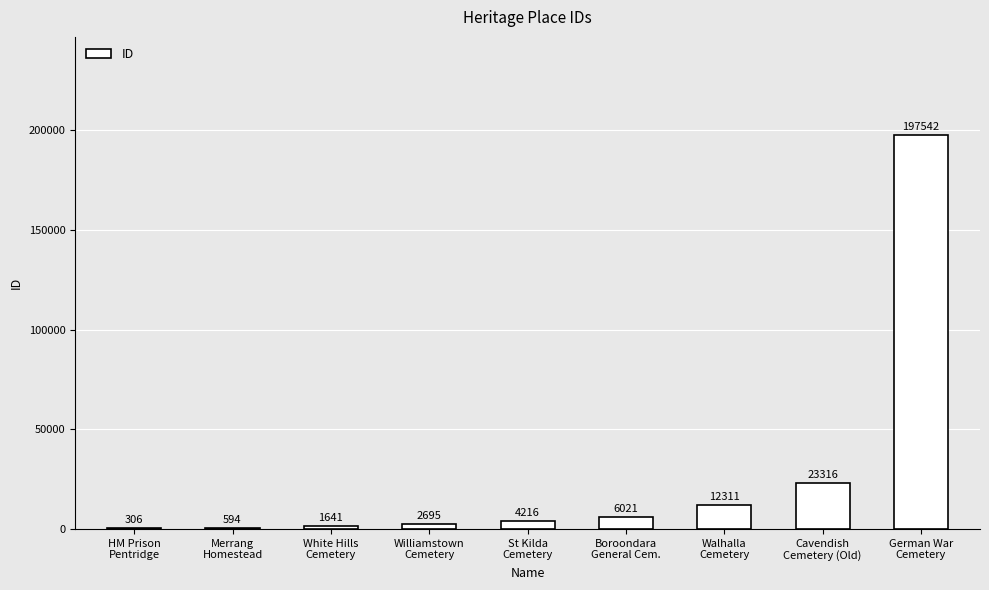

Which has a higher value, Williamstown
Cemetery or White Hills
Cemetery?

Williamstown
Cemetery